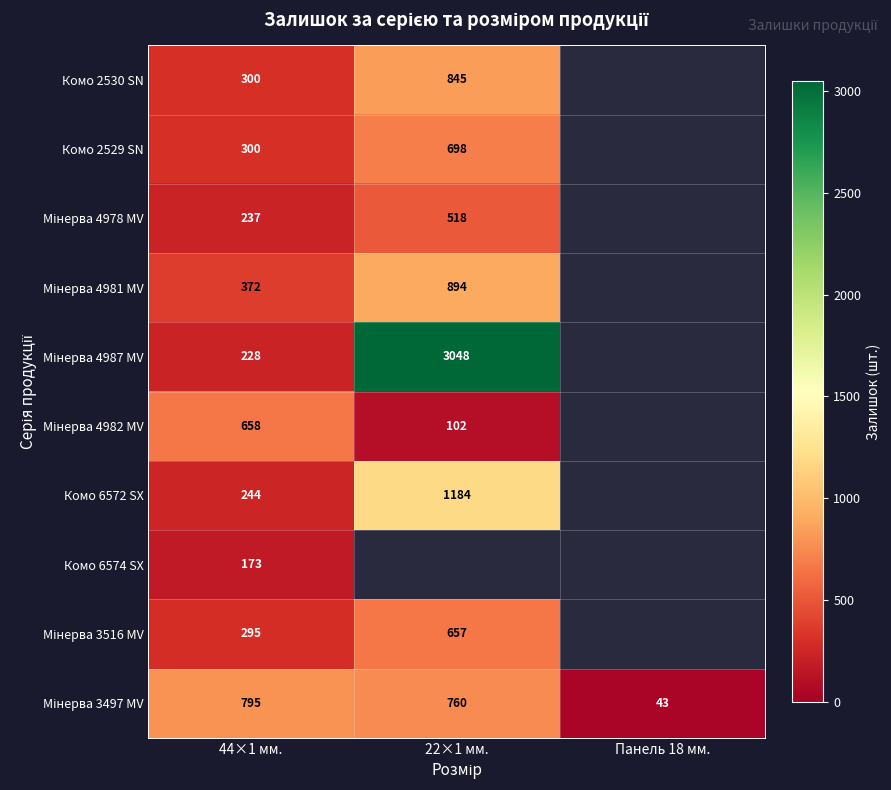

At which category does the chart reach its peak across all series?

22×1 мм.